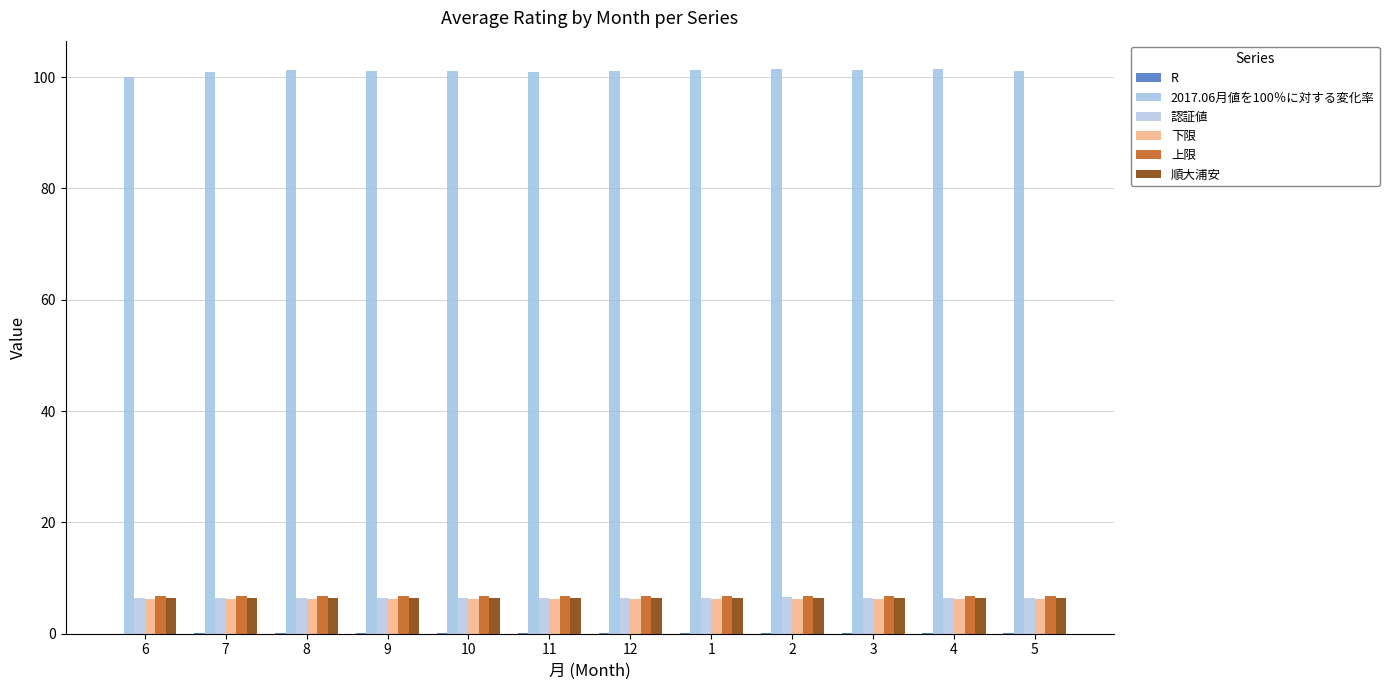

Count the number of data series in this chart.

6